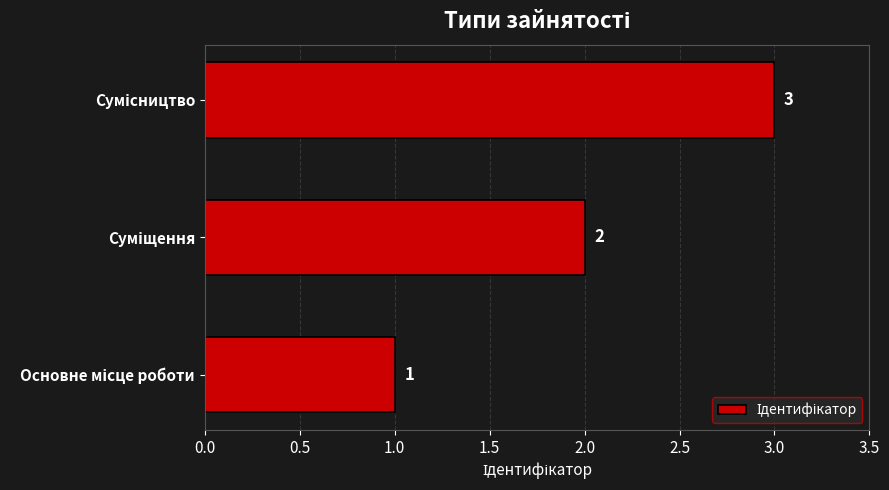

What is the average value?

2